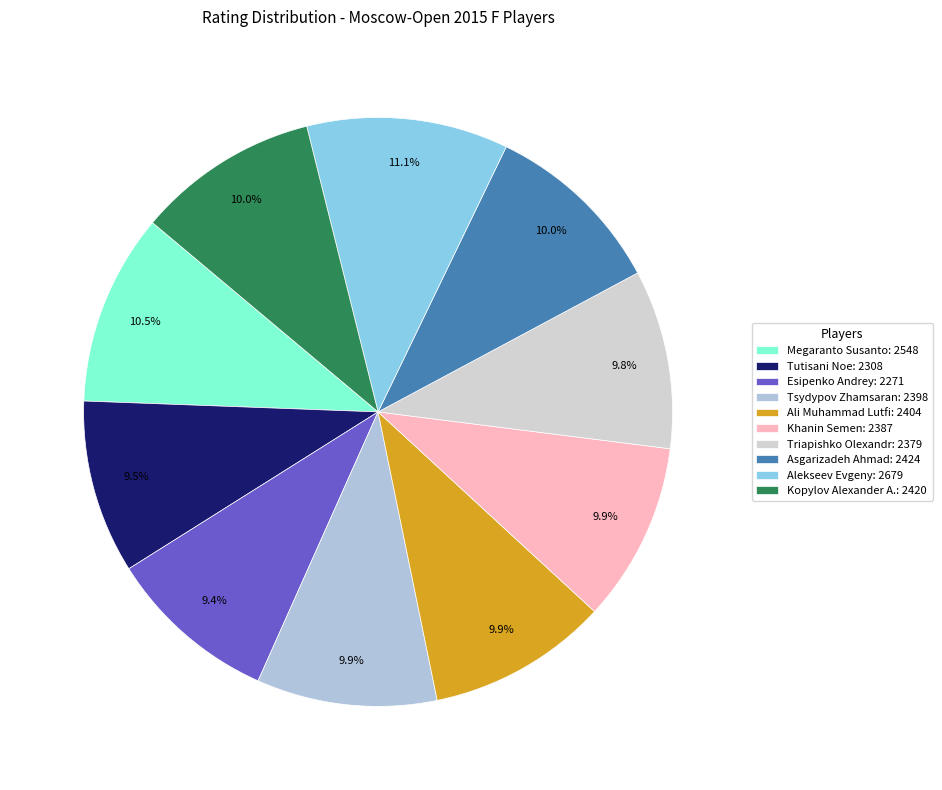

What percentage is NOT represented by Triapishko Olexandr?

90.2%